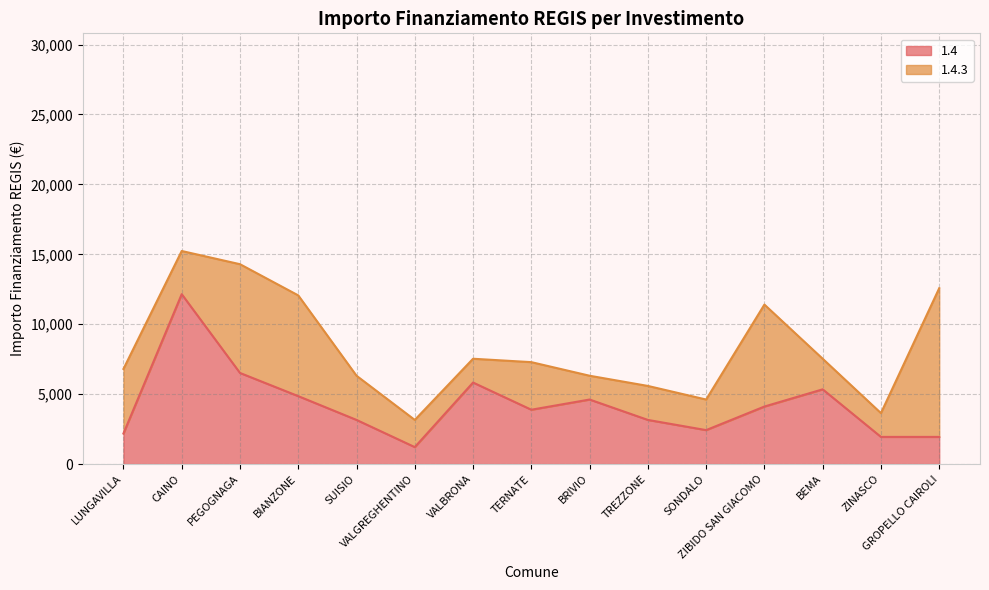

Rank the categories by value from highest to lowest.

CAINO, PEGOGNAGA, VALBRONA, BEMA, BIANZONE, BRIVIO, ZIBIDO SAN GIACOMO, TERNATE, SUISIO, TREZZONE, SONDALO, LUNGAVILLA, ZINASCO, GROPELLO CAIROLI, VALGREGHENTINO